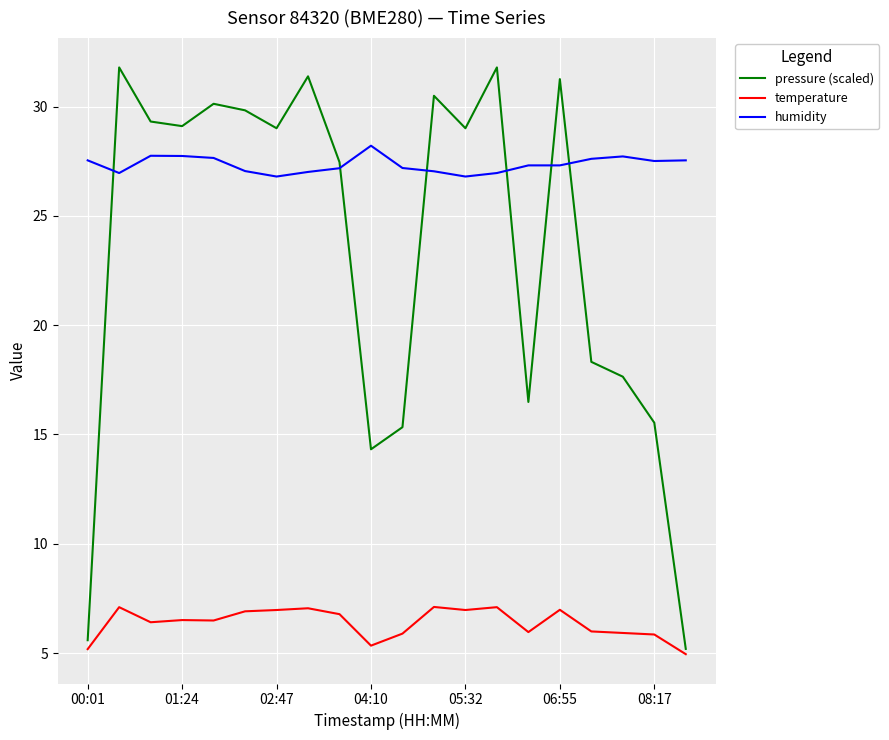

Which series has the largest range (max minus min)?

pressure (scaled)